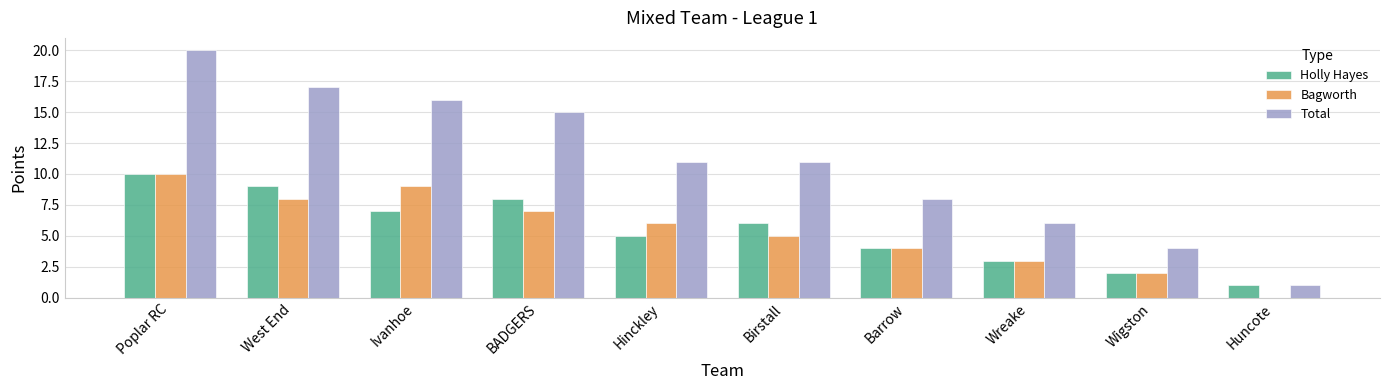

Which series has the largest total across all categories?

Total